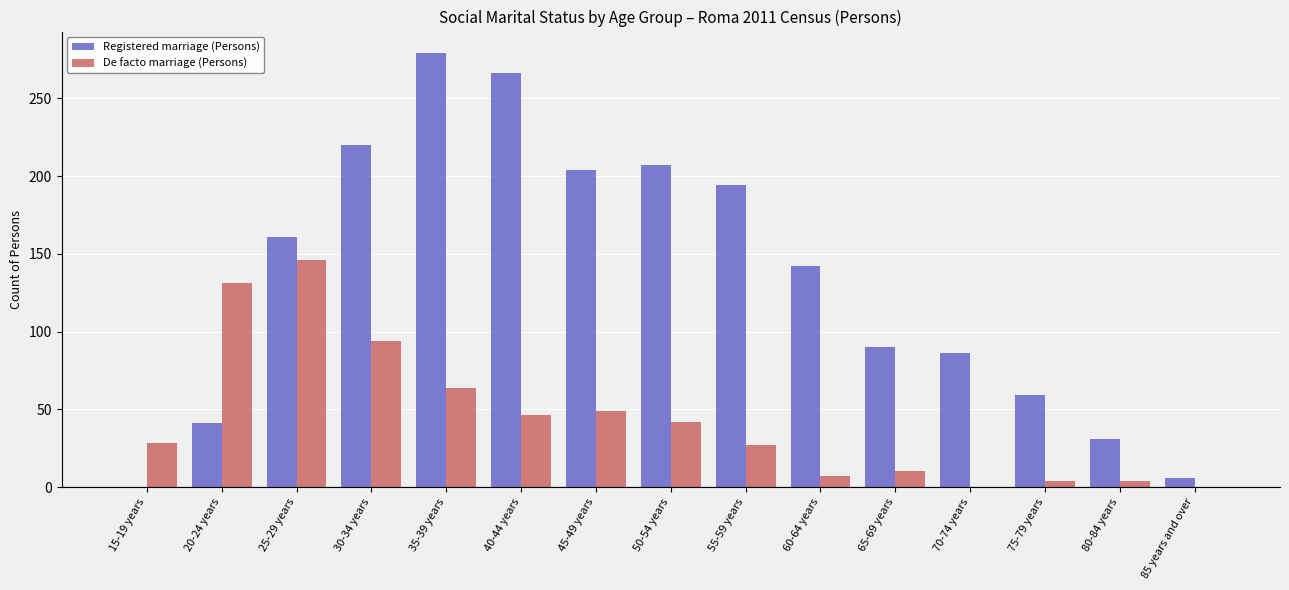

Count the number of data series in this chart.

2